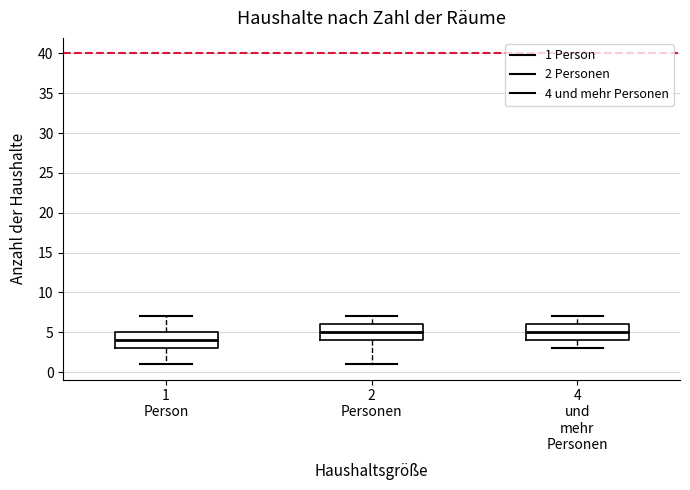

Reading left to right, read every box against the y-axis: the position of its median line, the range the box covers, and the ends of its whiskers. The values are not printed on the chart, so give them approximately, as read against the axis.

1 Person: median 4, box 3 to 5, whiskers 1 to 7
2 Personen: median 5, box 4 to 6, whiskers 1 to 7
4 und mehr Personen: median 5, box 4 to 6, whiskers 3 to 7